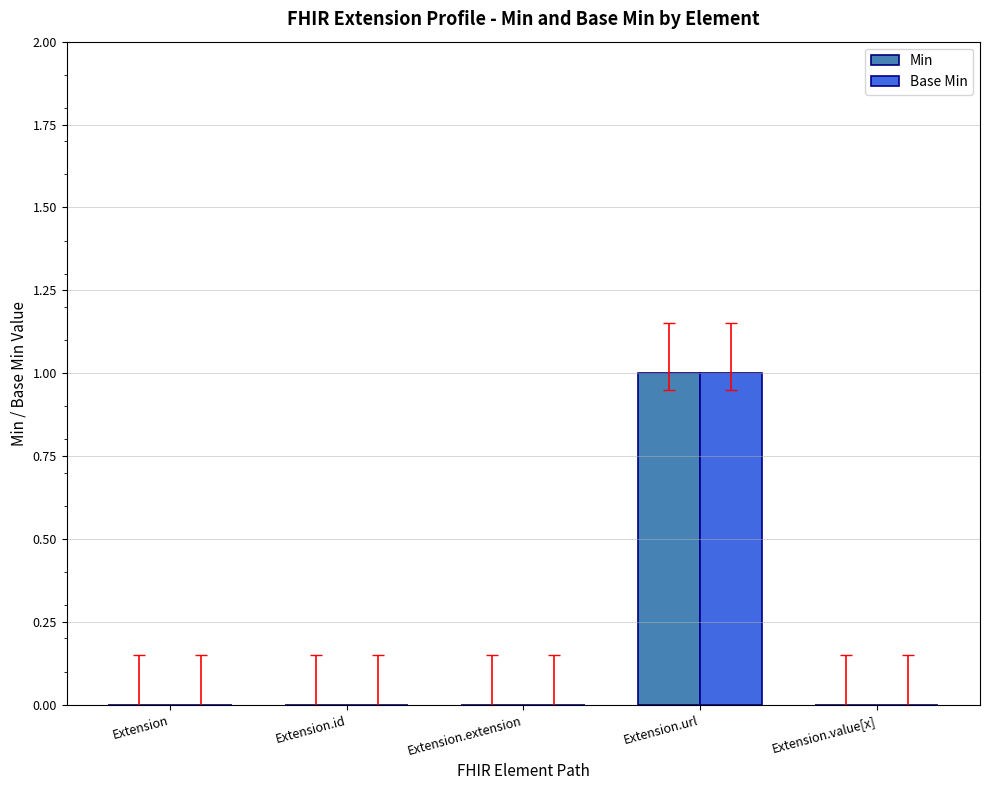

Count the Min values in the range 0 to 1.

5